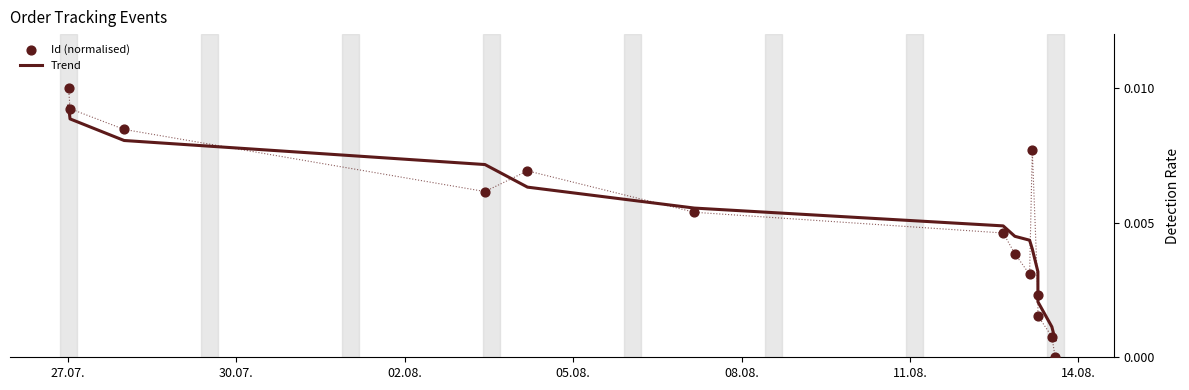

Which series contains the lowest Y value?

Id (normalised)